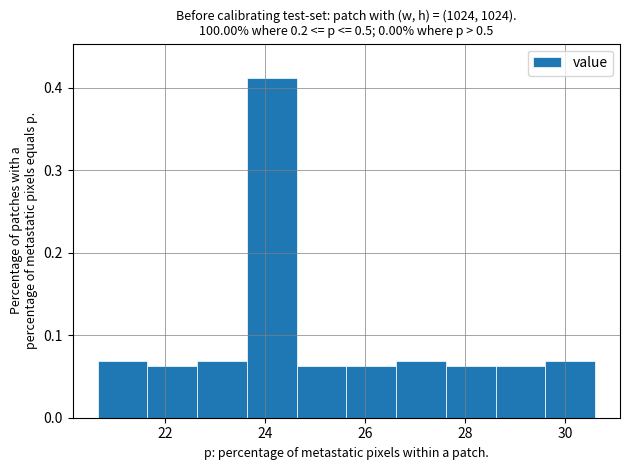

Reading left to right, transcribe this chart: for each bar, give the range it covers on the x-axis and its height. Neither the bar edges nor the heights are printed on the chart, so give them approximately, as read against the axes.

20.6 to 21.6: 0.07
21.6 to 22.6: 0.06
22.6 to 23.6: 0.07
23.6 to 24.6: 0.41
24.6 to 25.6: 0.06
25.6 to 26.6: 0.06
26.6 to 27.6: 0.07
27.6 to 28.6: 0.06
28.6 to 29.6: 0.06
29.6 to 30.6: 0.07